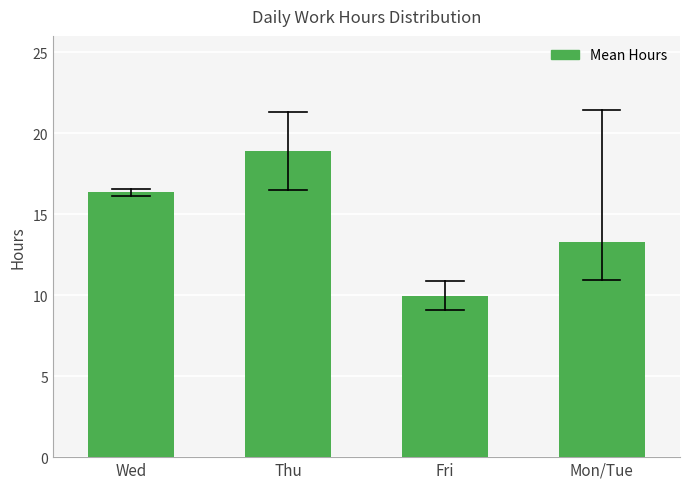

Reading left to right, extract all data points from this chart.

Wed=16.3	Thu=18.9	Fri=10.0	Mon/Tue=13.3